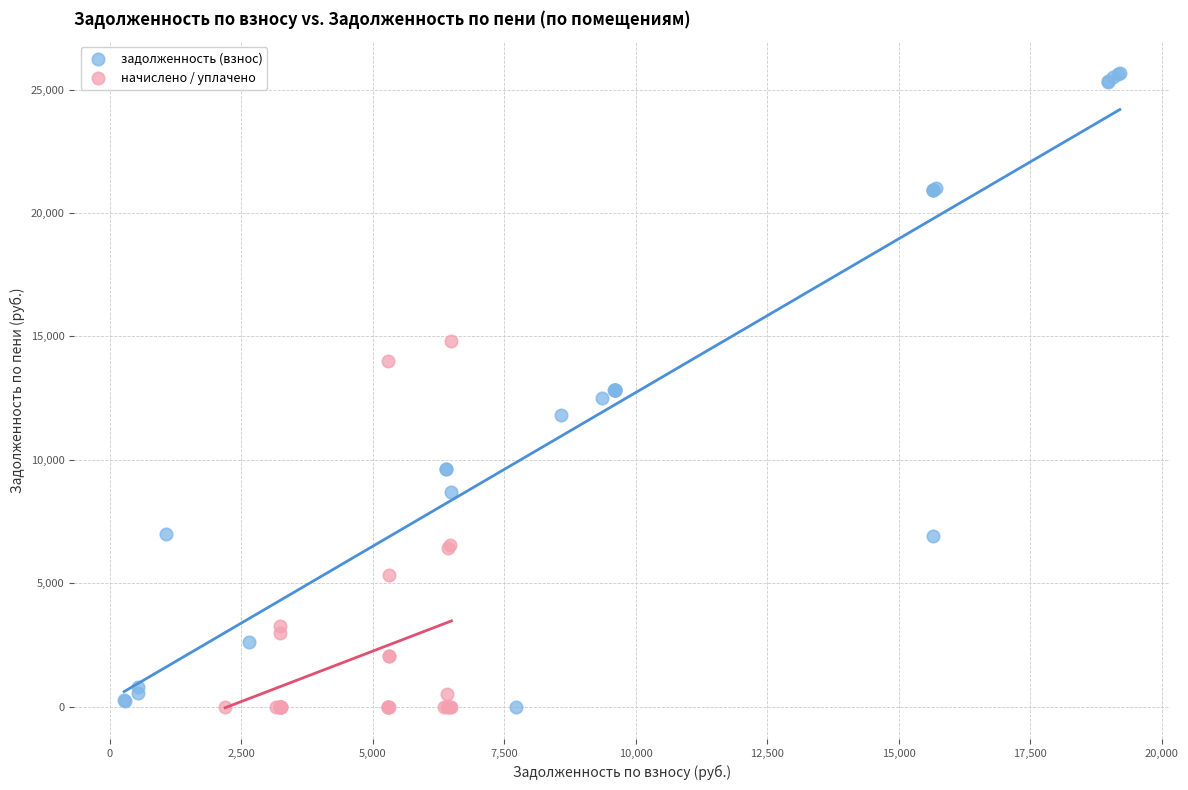

What are all the series names shown in the legend?

задолженность (взнос), начислено / уплачено